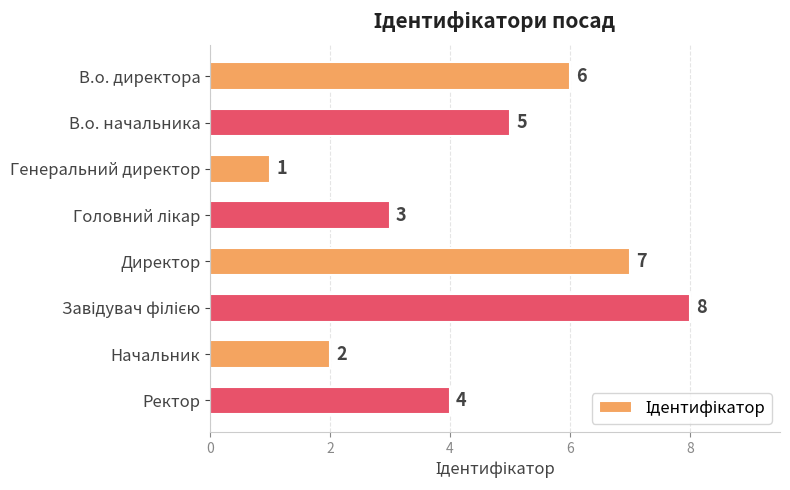

What is the difference between the maximum and minimum values?

7